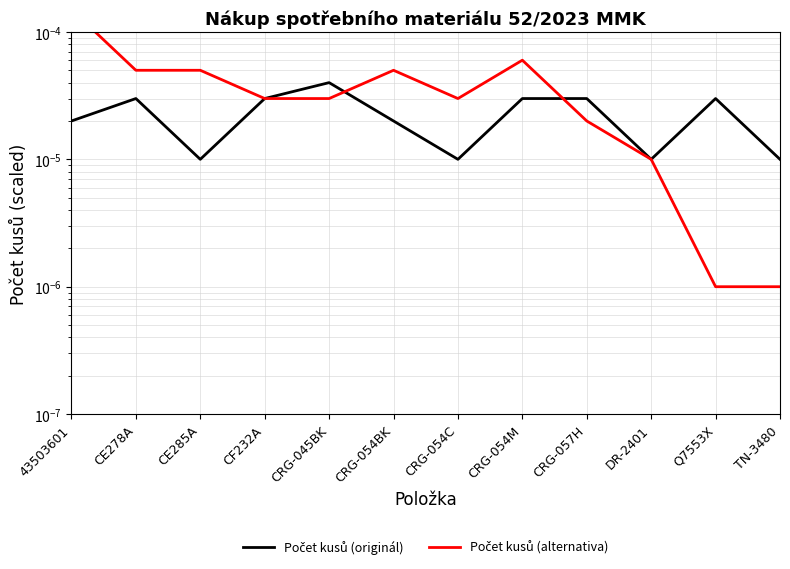

At CF232A, list the series in order from largest to smallest.

Počet kusů (originál), Počet kusů (alternativa)